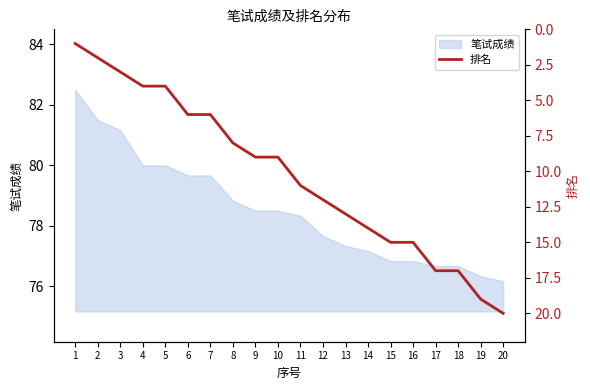

Reading right to left, list all the values displayed in this chart.

20=20	19=19	18=17	17=17	16=15	15=15	14=14	13=13	12=12	11=11	10=9	9=9	8=8	7=6	6=6	5=4	4=4	3=3	2=2	1=1